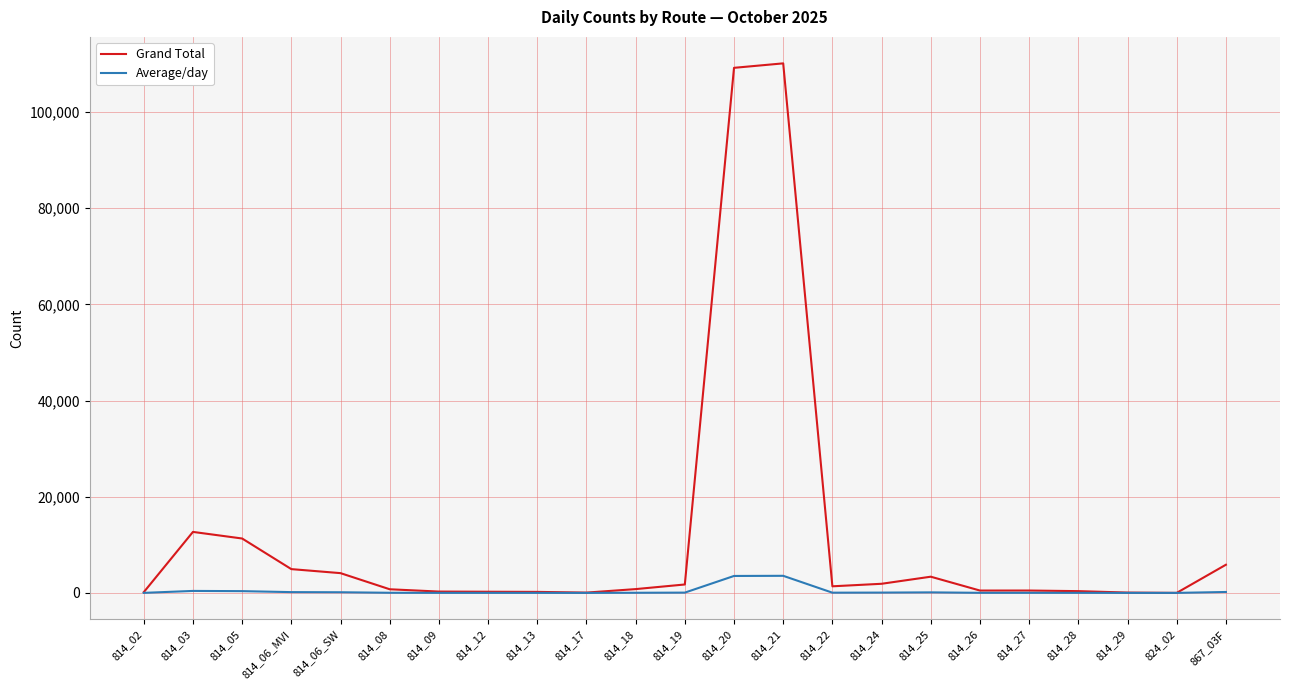

Which series changed the most between 814_03 and 824_02?

Grand Total